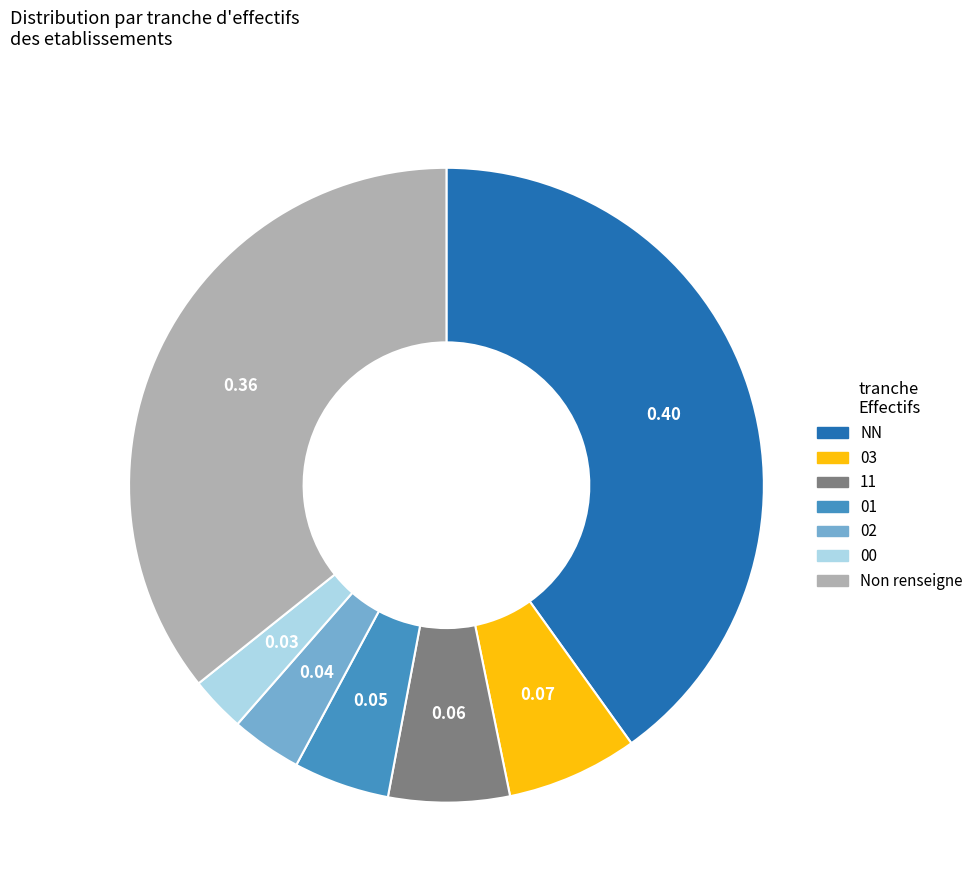

How many segments does this pie chart have?

7